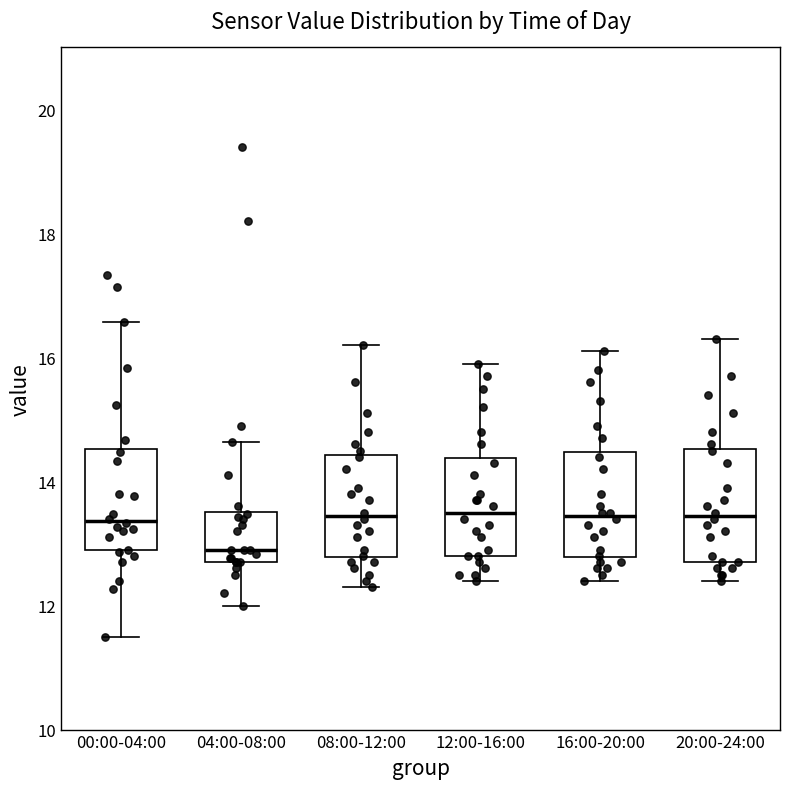

Where does the median line of the box for 04:00-08:00 sit on the y-axis? The values are not printed on the chart, so give them approximately, as read against the axis.

13.0